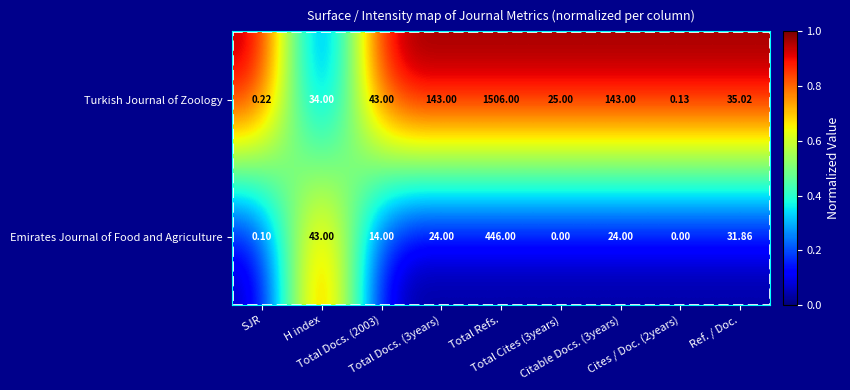

Rank the series by their maximum value, from lowest to highest.

Emirates Journal of Food and Agriculture, Turkish Journal of Zoology